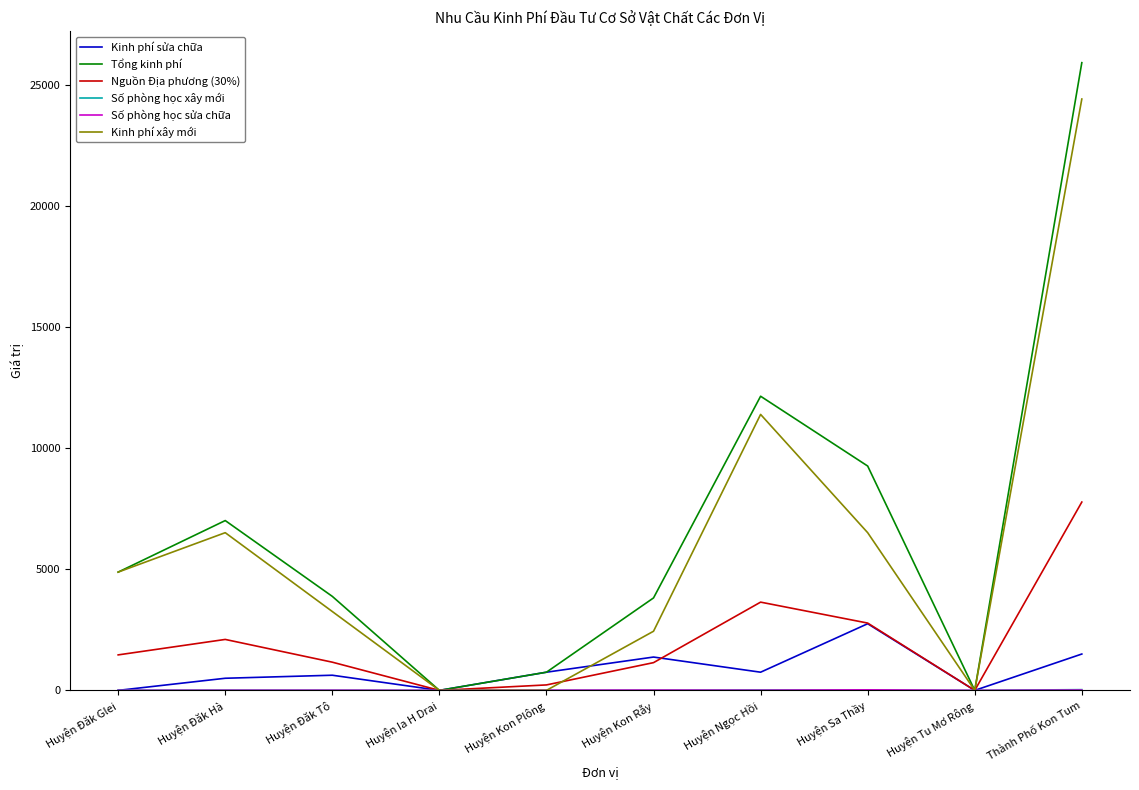

Which series has the widest spread of values?

Tổng kinh phí